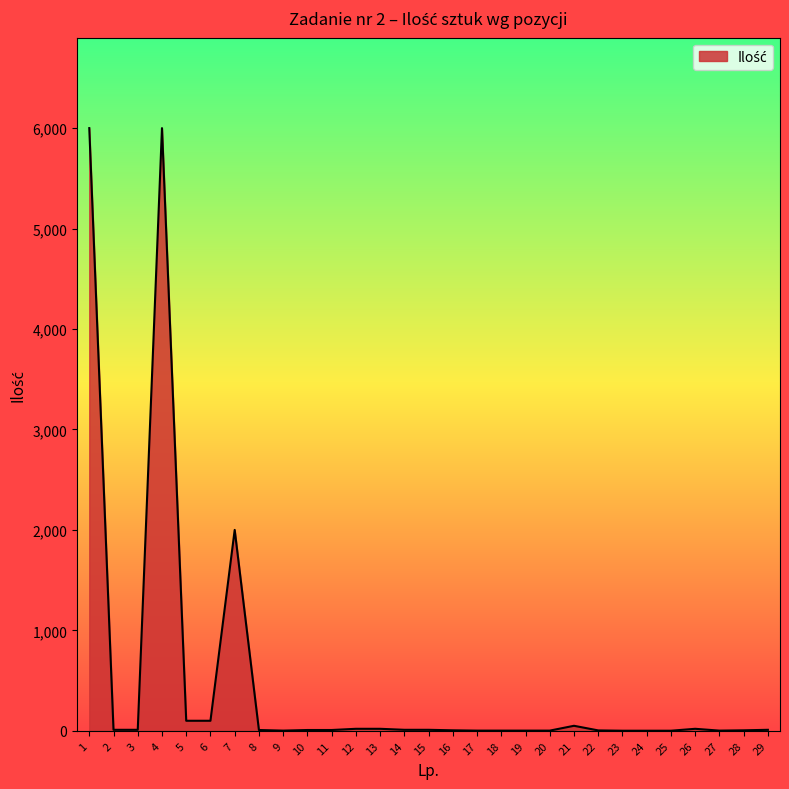

The value at 4 is 6000. True or false?

True